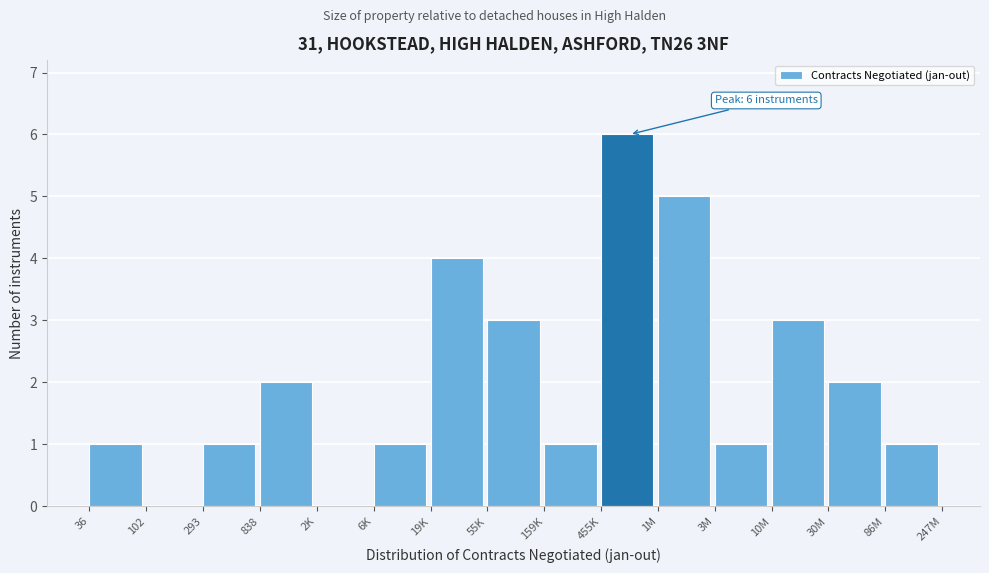

Reading left to right, list all the values displayed in this chart.

36=1	102=0	293=1	838=2	2K=0	6K=1	19K=4	55K=3	159K=1	455K=6	1M=5	3M=1	10M=3	30M=2	86M=1